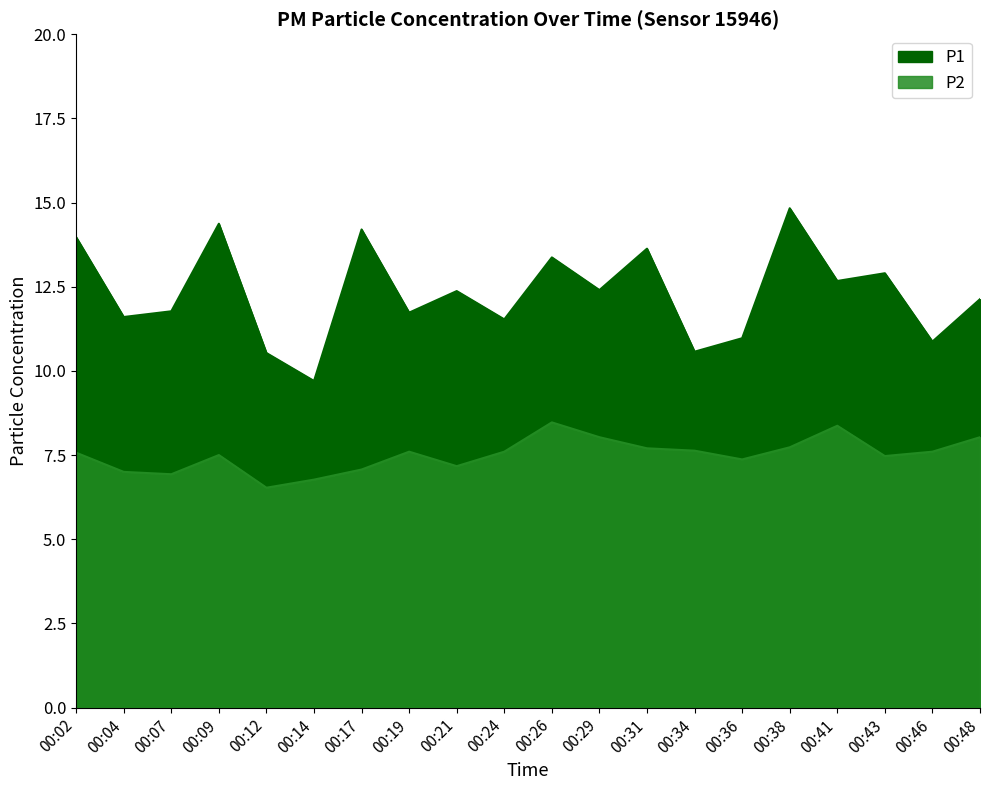

How many values in the P1 series are below 12?

9